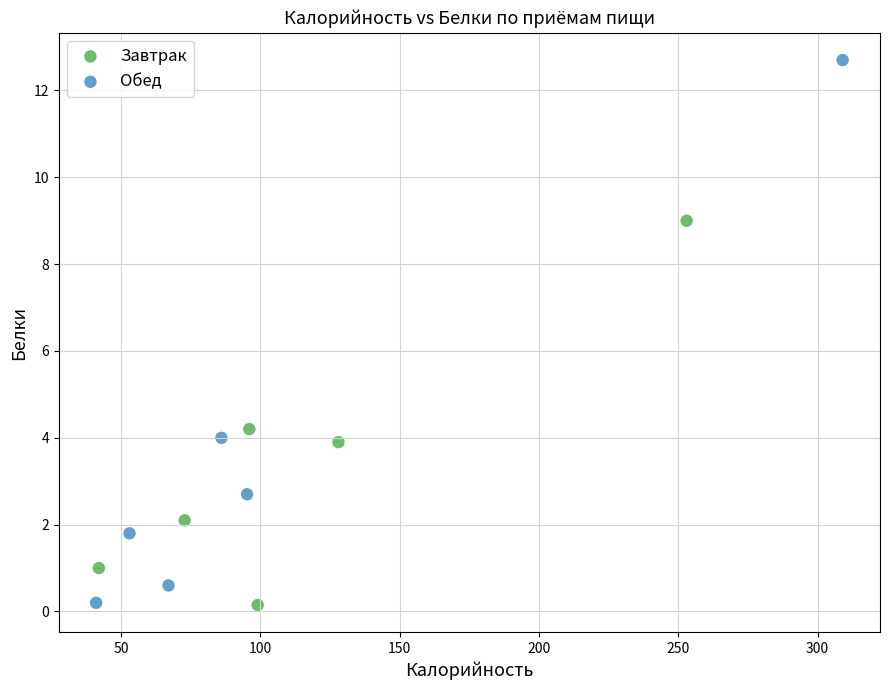

Which series reaches the maximum Y coordinate?

Обед